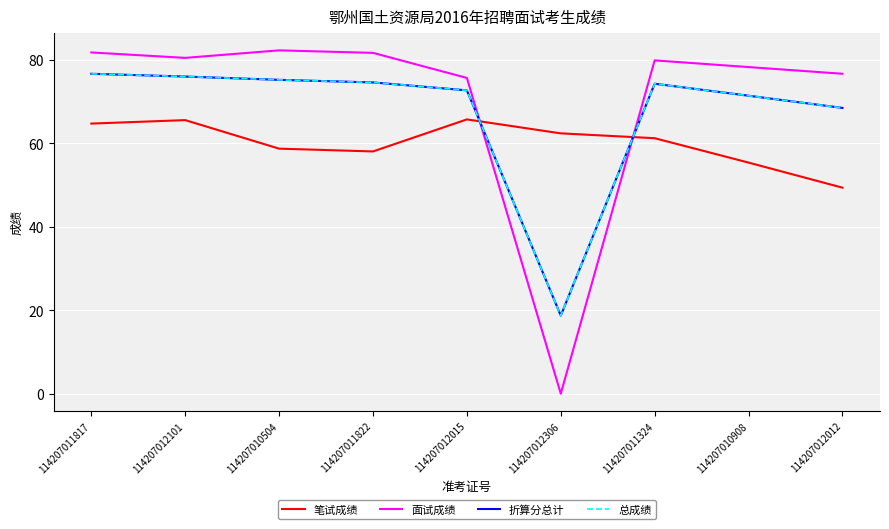

Where is the first local minimum for 笔试成绩?

114207011822